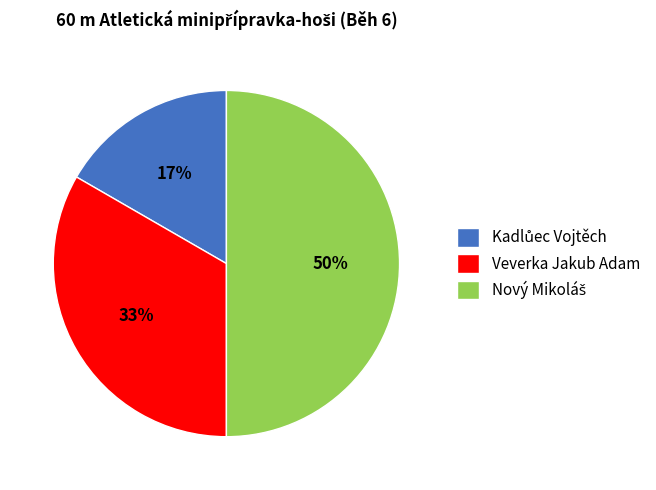

To the nearest percent, what is the difference between the largest and smallest slice percentages?

33%